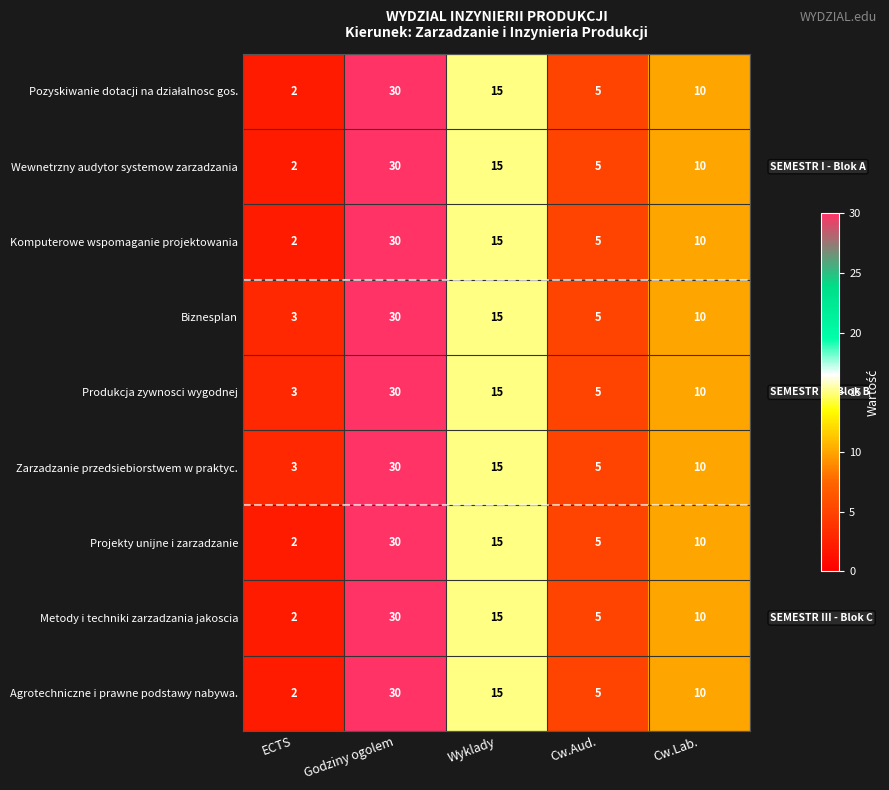

The value of Biznesplan at Wyklady is 15. True or false?

True